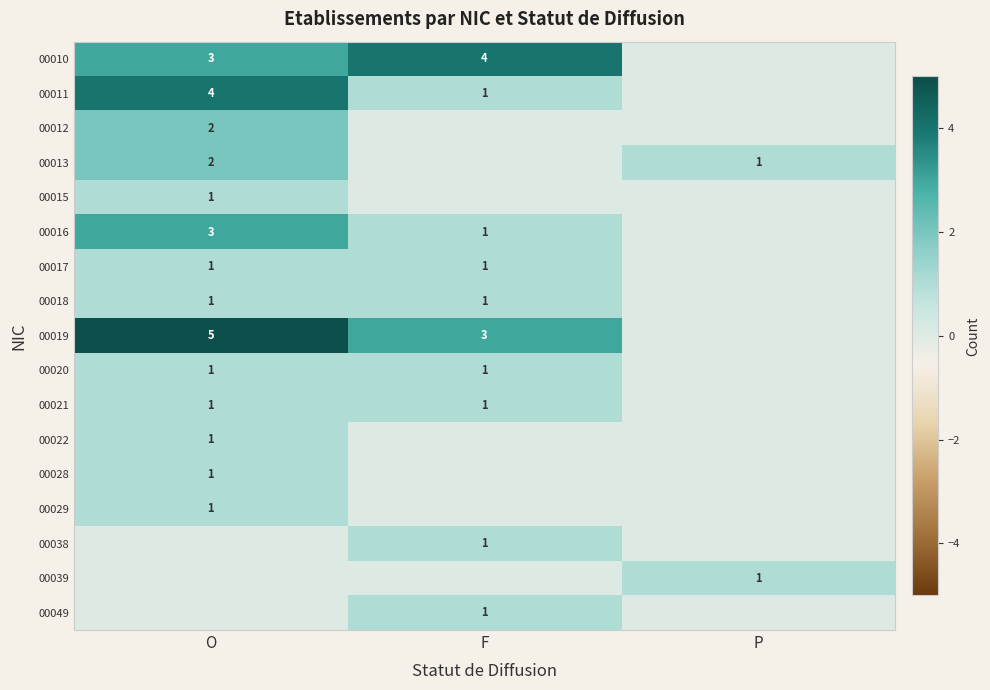

Count the number of categories in the chart.

3